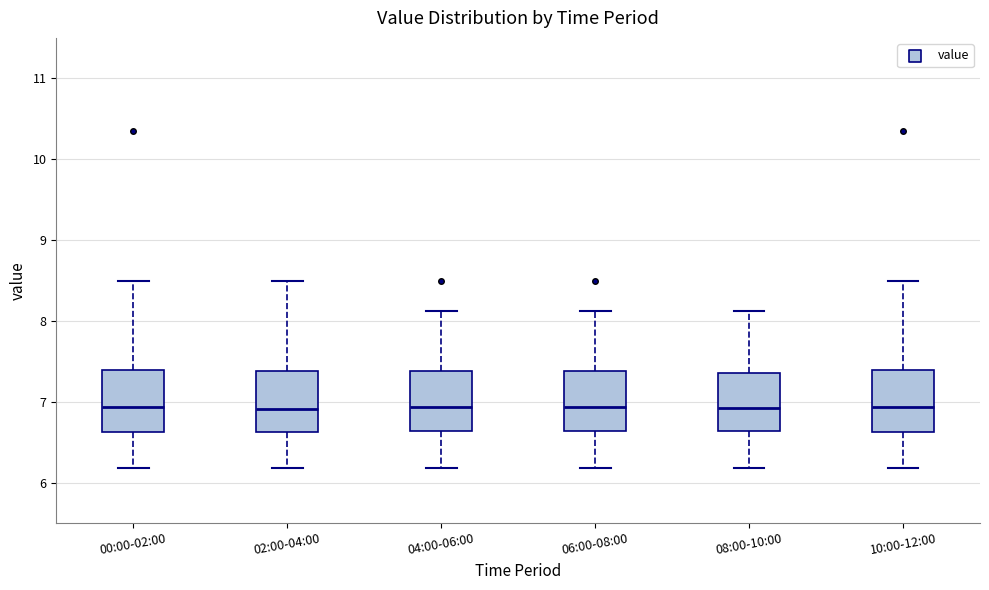

Reading left to right, read every box against the y-axis: the position of its median line, the range the box covers, and the ends of its whiskers. The values are not printed on the chart, so give them approximately, as read against the axis.

00:00-02:00: median 6.9, box 6.6 to 7.4, whiskers 6.2 to 8.5
02:00-04:00: median 6.9, box 6.6 to 7.4, whiskers 6.2 to 8.5
04:00-06:00: median 6.9, box 6.6 to 7.4, whiskers 6.2 to 8.1
06:00-08:00: median 6.9, box 6.6 to 7.4, whiskers 6.2 to 8.1
08:00-10:00: median 6.9, box 6.6 to 7.4, whiskers 6.2 to 8.1
10:00-12:00: median 6.9, box 6.6 to 7.4, whiskers 6.2 to 8.5